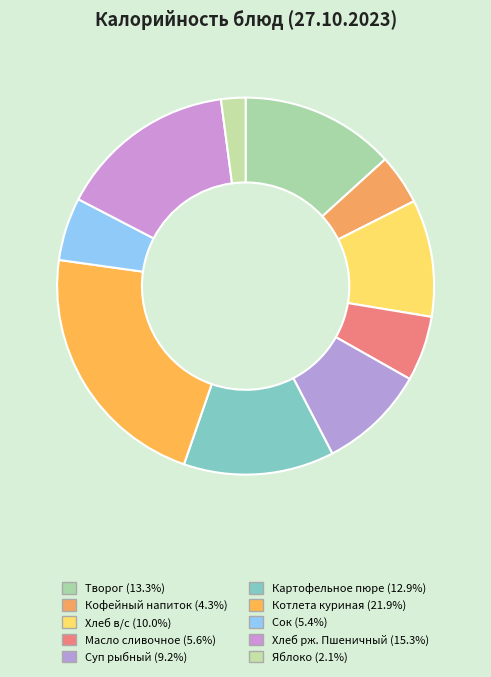

What percentage is the Кофейный напиток slice, to the nearest percent?

4%